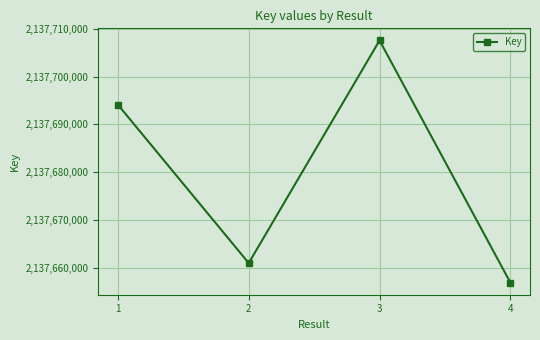

How many lines are shown in the chart?

1